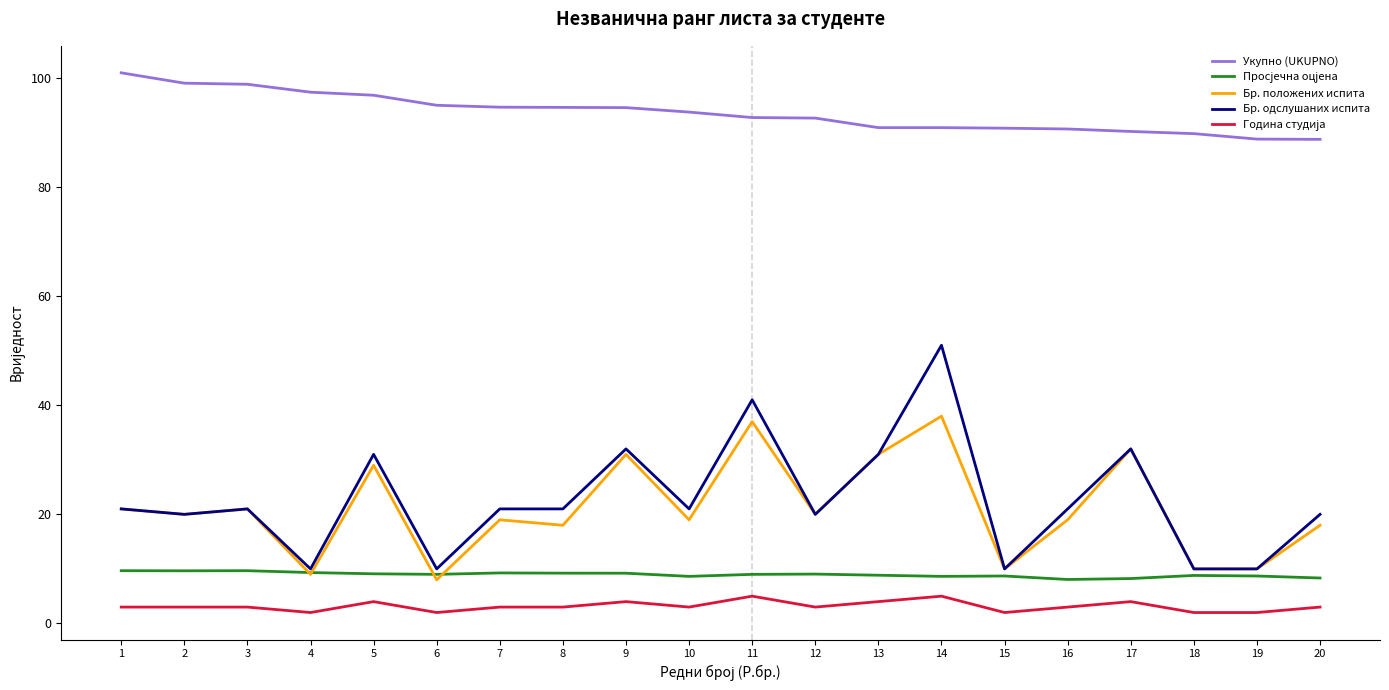

Which series has the widest spread of values?

Бр. одслушаних испита